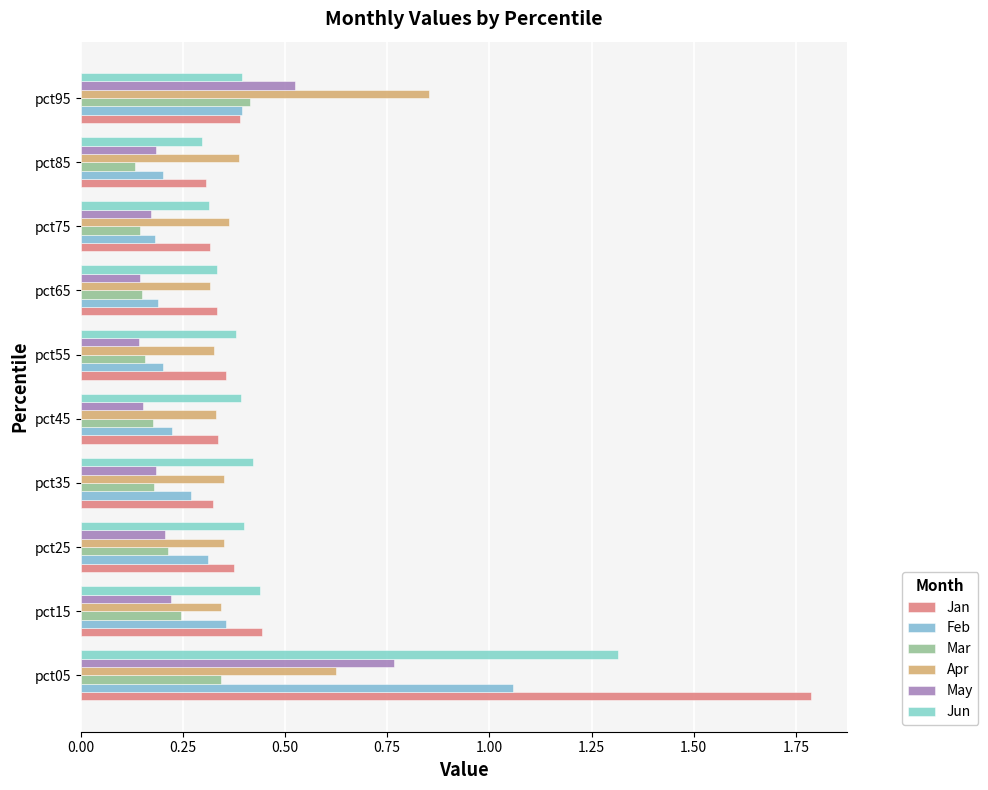

Count the number of categories in the chart.

10